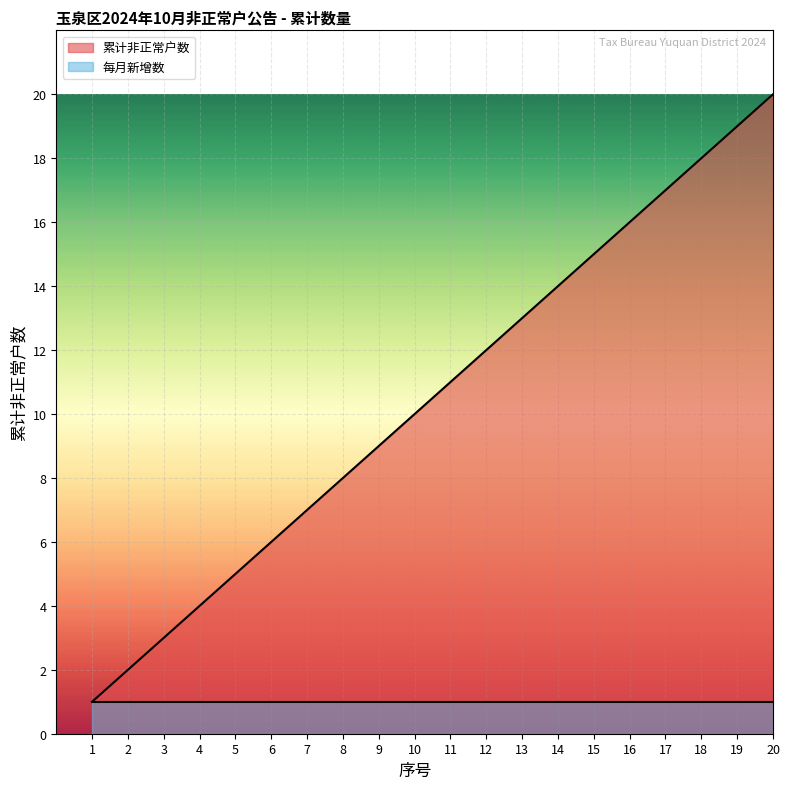

What is the average value?

10